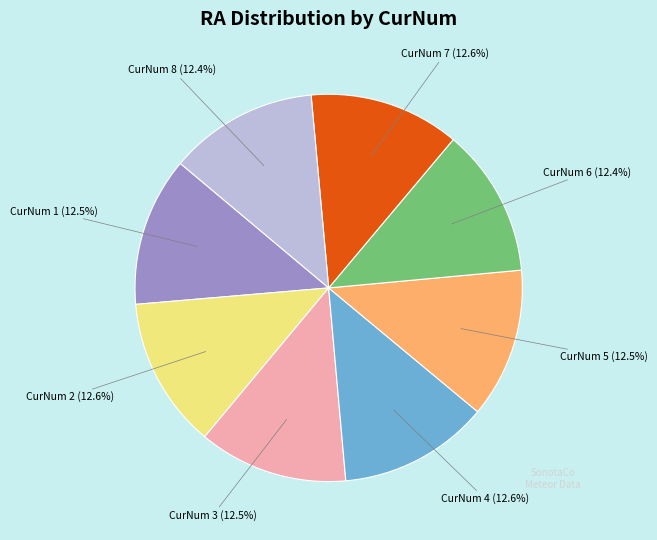

How much of the chart is everything except CurNum 8 (12.4%)?

87.6%